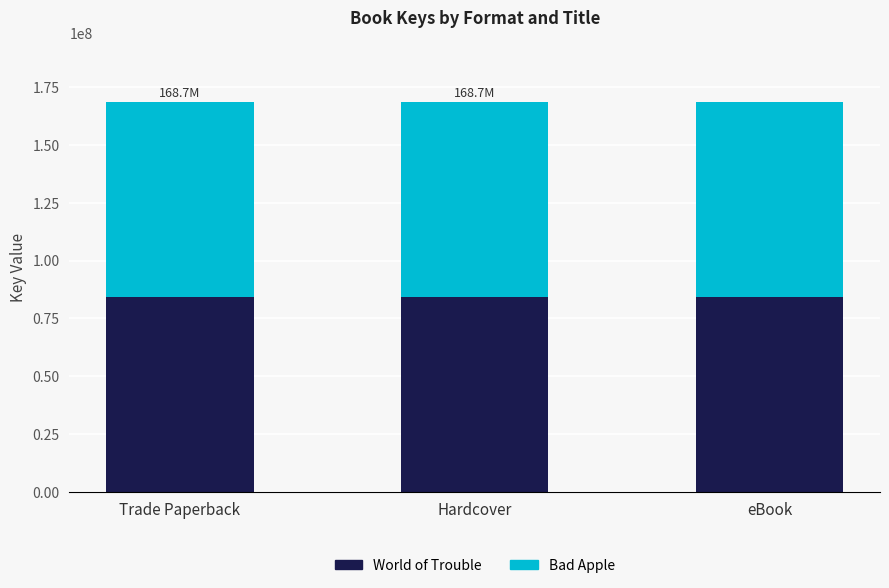

What are all the series names shown in the legend?

World of Trouble, Bad Apple